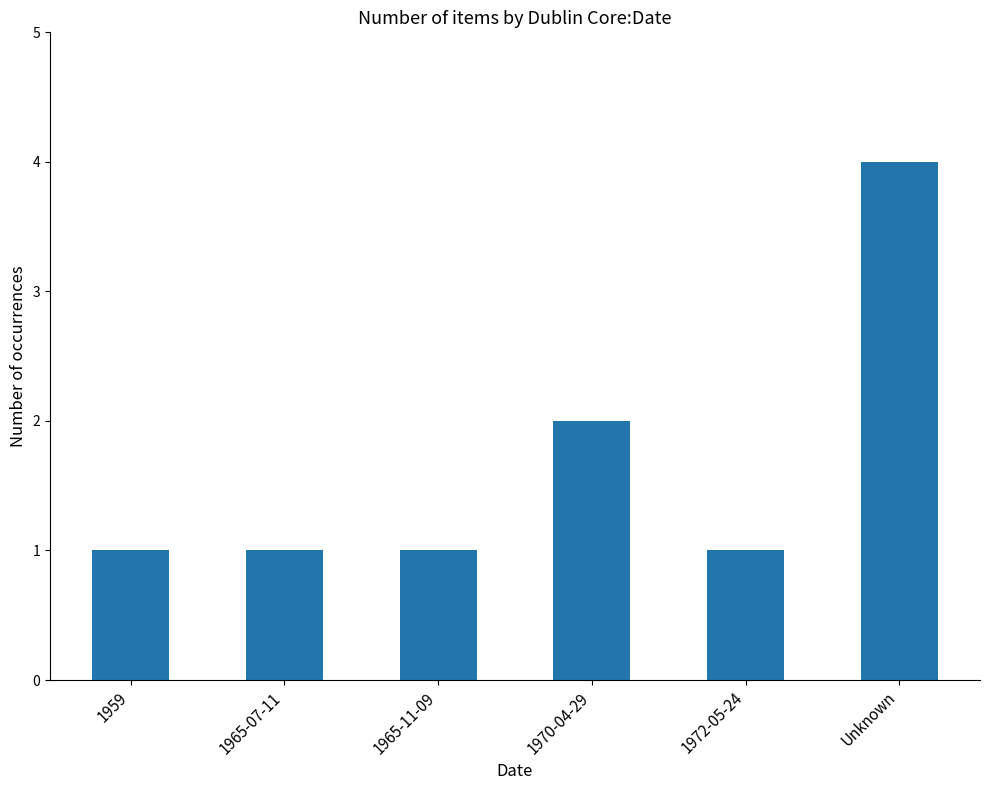

How many series are shown in this chart?

1